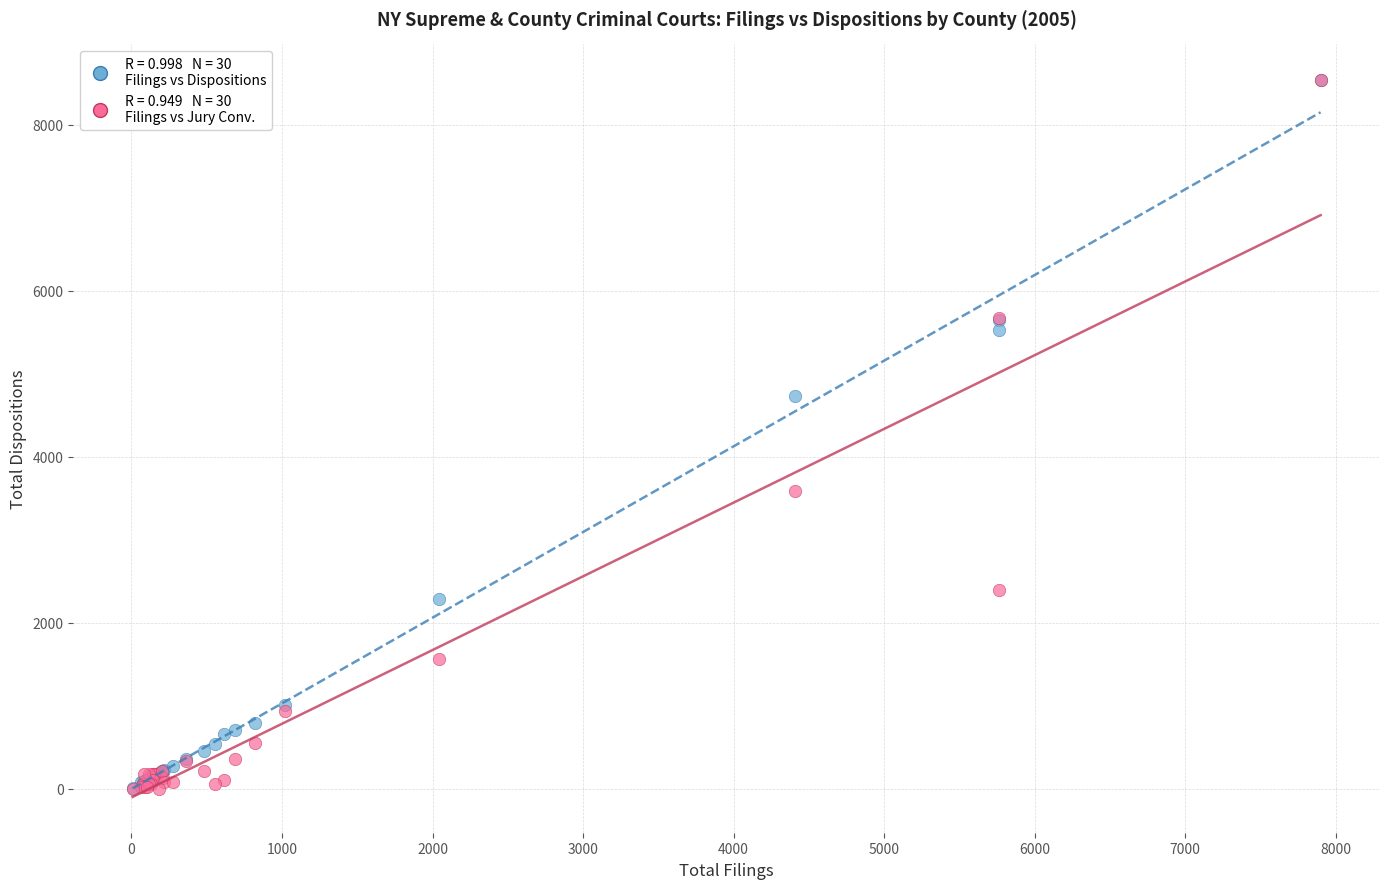

Across all series, what Y value is closest to 4267?

4725.0